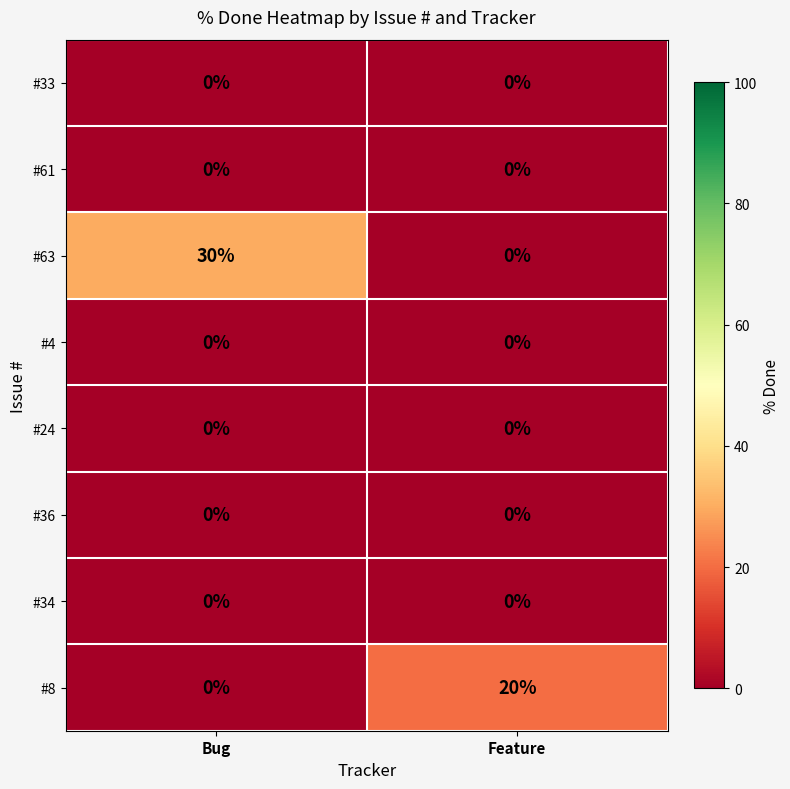

What is the spread (max minus min) of values at Bug?

30